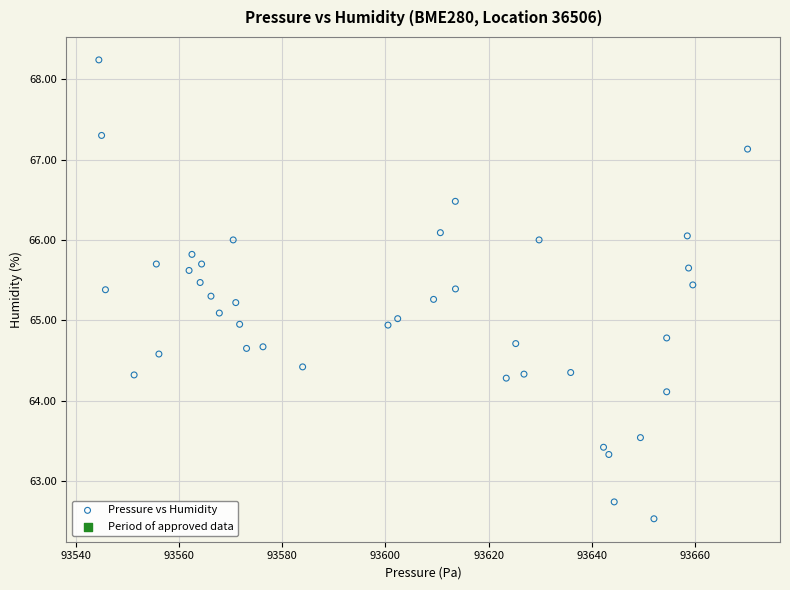

What is the range of X values (max minus min)?

125.8